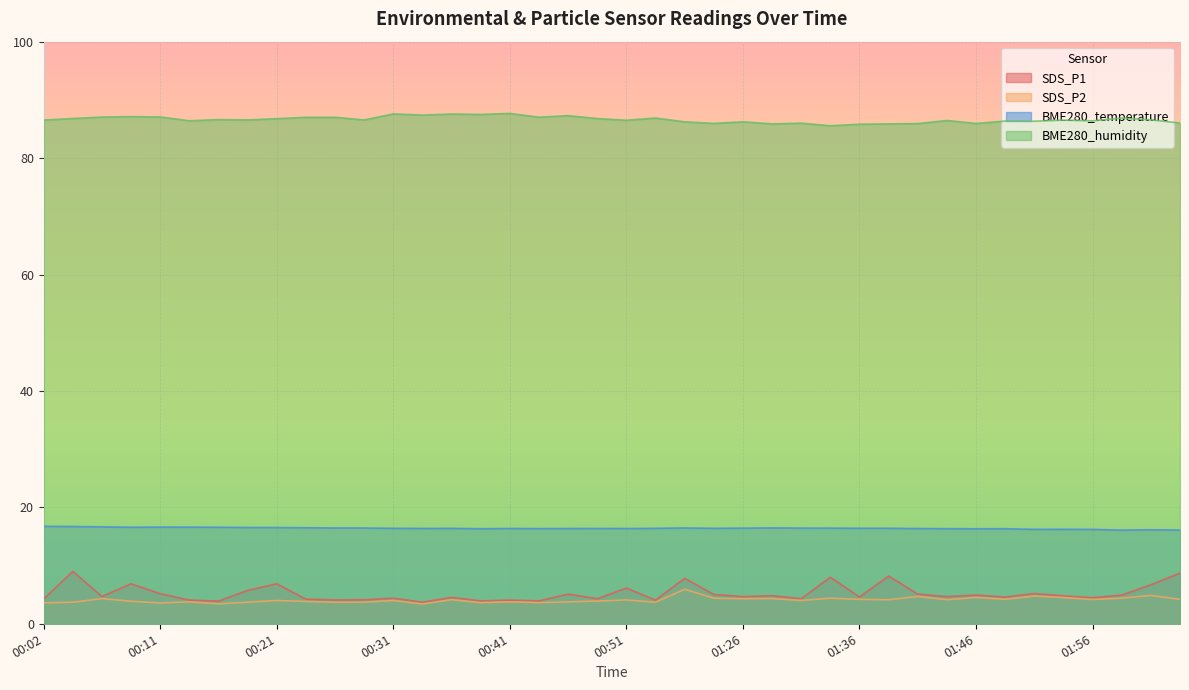

Does the chart display data point markers on the line(s)?

No